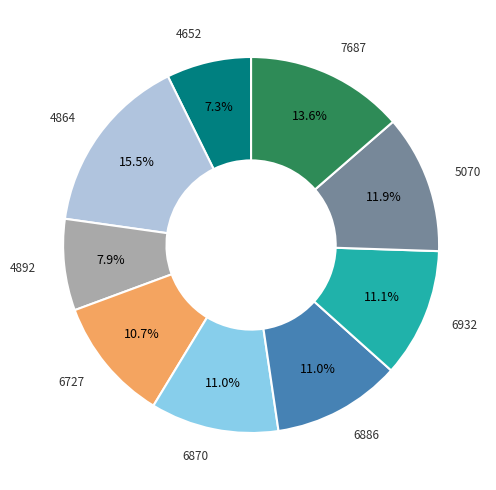

Is there a majority slice in this chart?

No